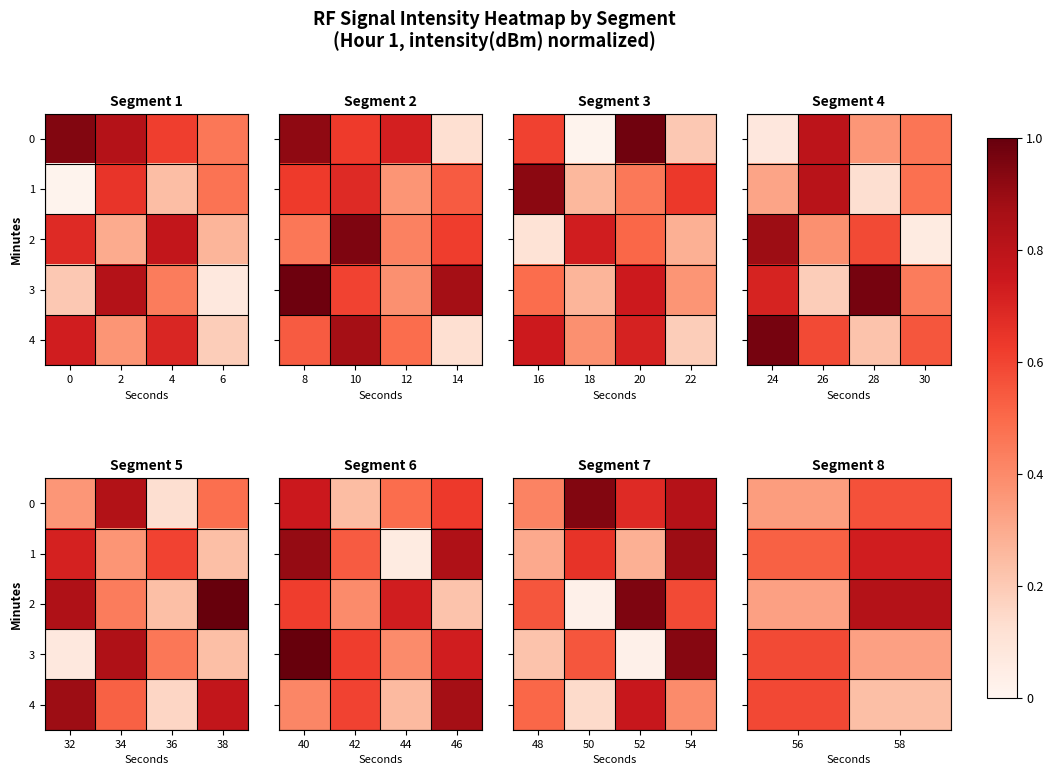

Between 56 and 58, which series saw the biggest shift?

2